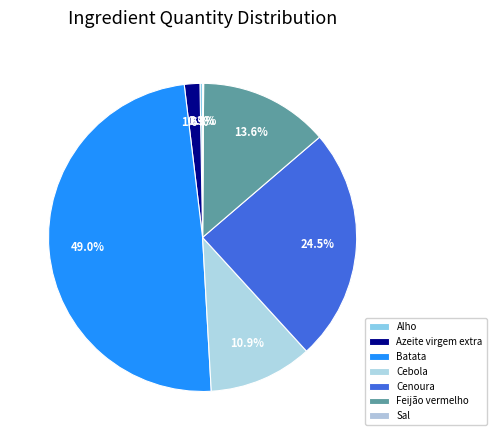

True or false: Feijão vermelho accounts for 14% of the total.

True